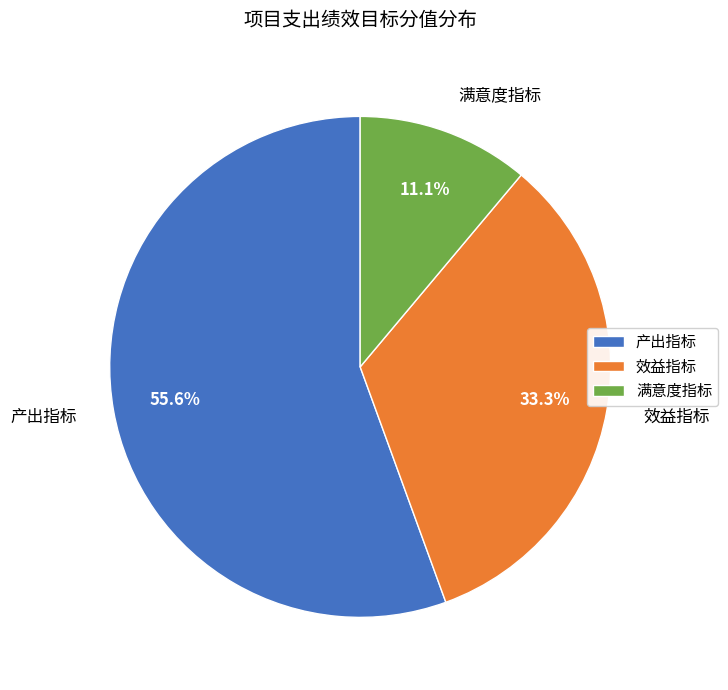

What is the ratio of the value at 产出指标 to the value at 满意度指标?

5.0